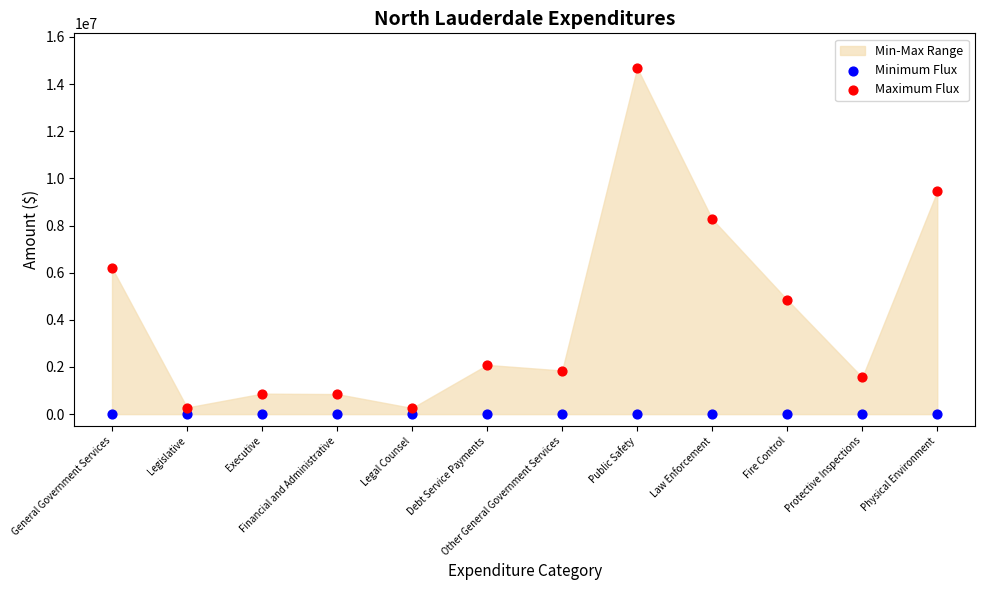

Across all series, what Y value is closest to 7341714?

8272363